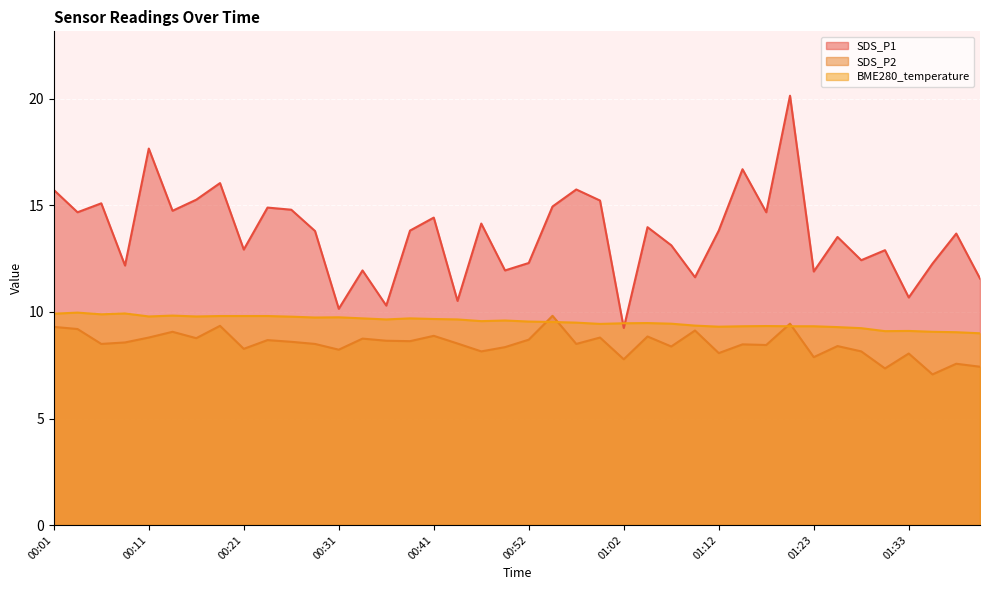

What is the sum of the SDS_P1 values at 00:24 and 01:41?

26.5